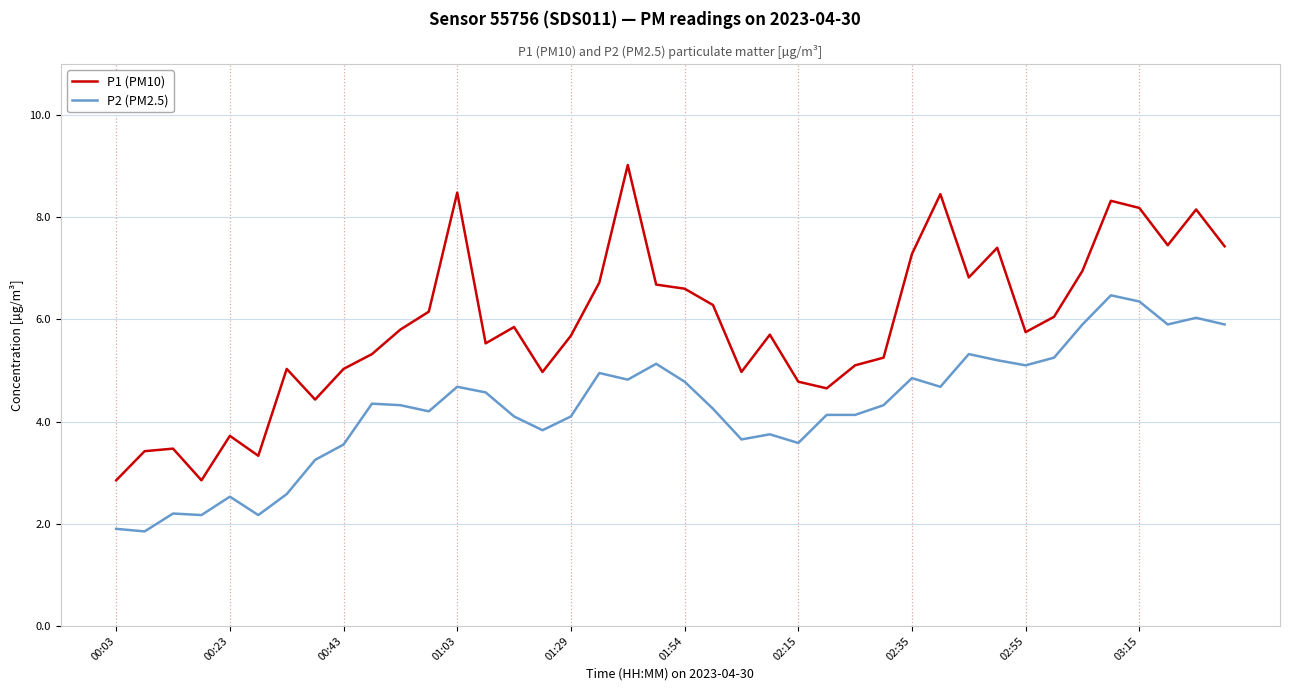

Which series has the largest total across all categories?

P1 (PM10)